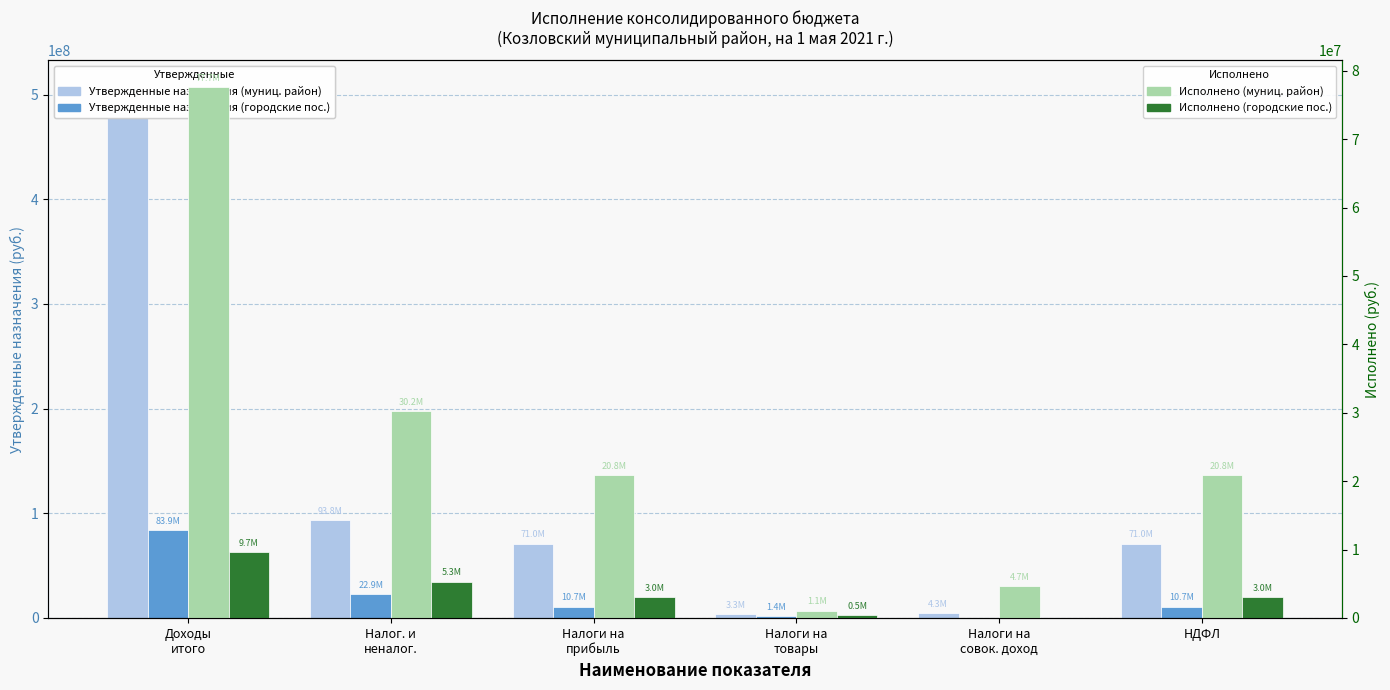

Reading left to right, transcribe all the data shown in this chart.

Утвержденные назначения (муниц. район): 507455332.8	93828400.0	71023600.0	3291000.0	4343700.0	71023600.0
Утвержденные назначения (городские пос.): 83937634.1	22912098.1	10740600.0	1438700.0	0.0	10740600.0
Исполнено (муниц. район): 77656212.2	30222460.3	20839030.6	1063204.8	4697208.5	20839030.6
Исполнено (городские пос.): 9653935.1	5300616.1	3006629.3	464784.4	0.0	3006629.3